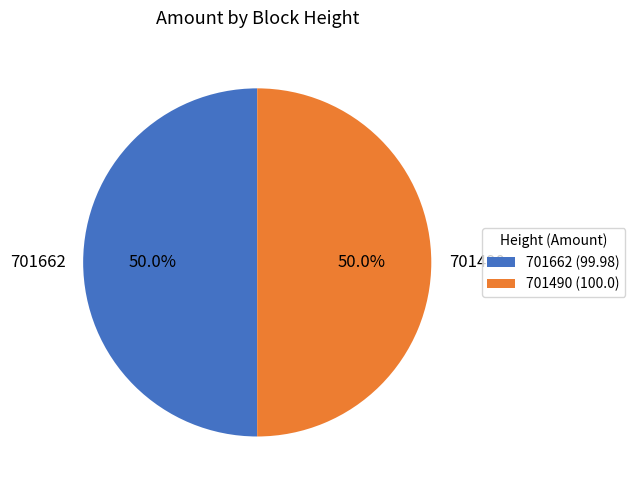

To the nearest percent, what percentage of the pie is 701490?

50%